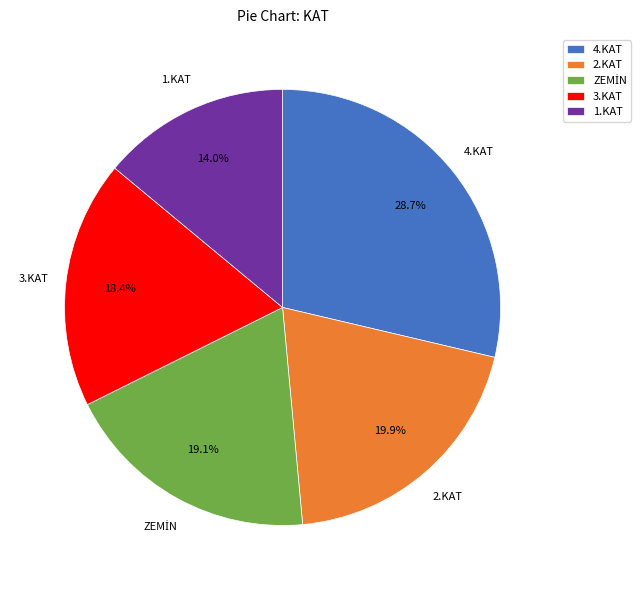

How many segments does this pie chart have?

5